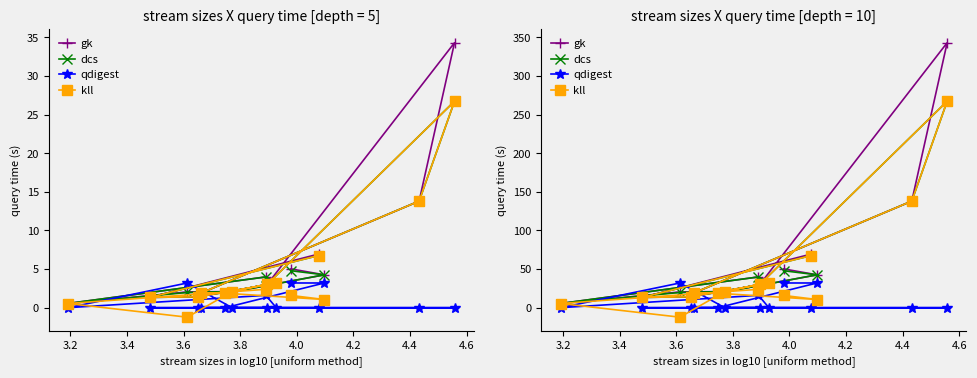

True or false: dcs has a value of 4.6 at 4.4.

False